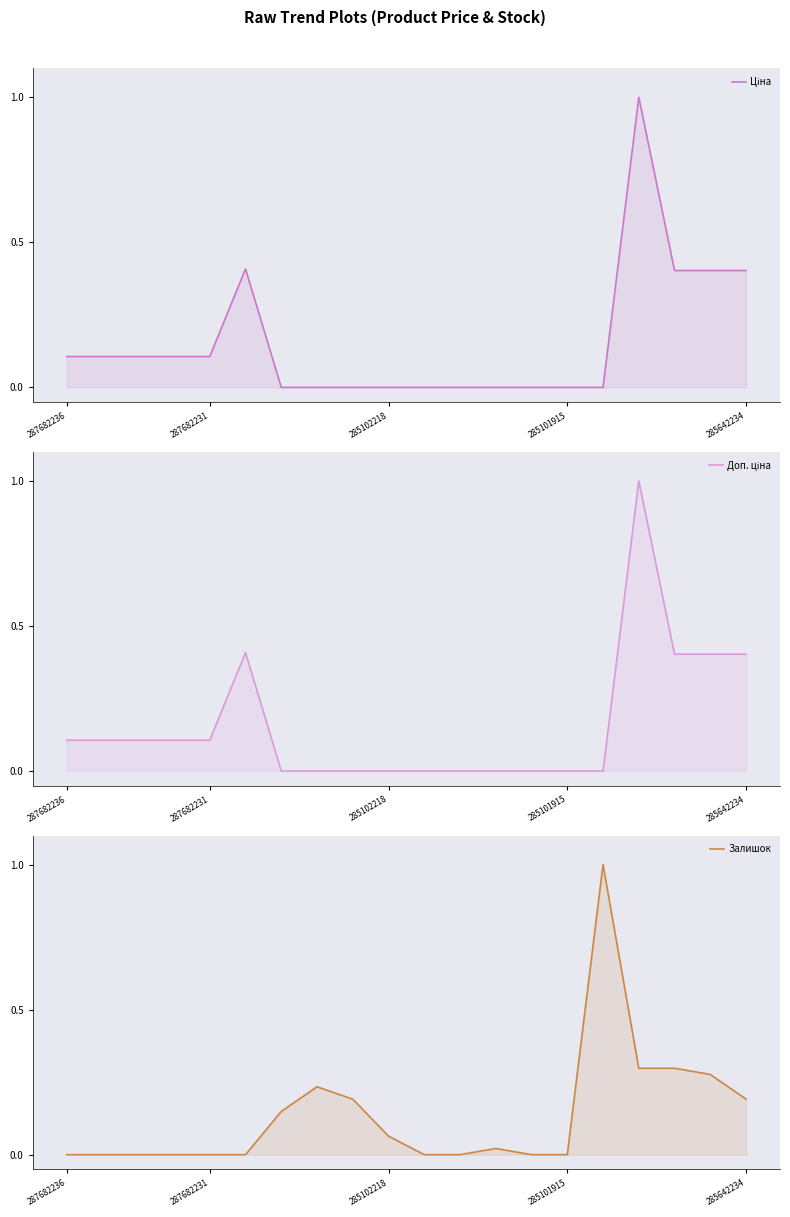

Rank the series by their maximum value, from lowest to highest.

Ціна, Доп. ціна, Залишок